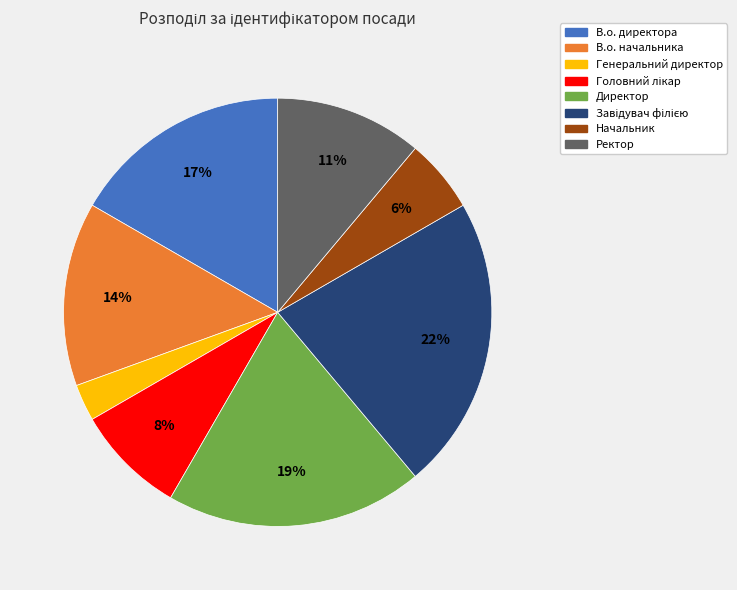

What is the ratio of the value at Ректор to the value at Директор?

0.6